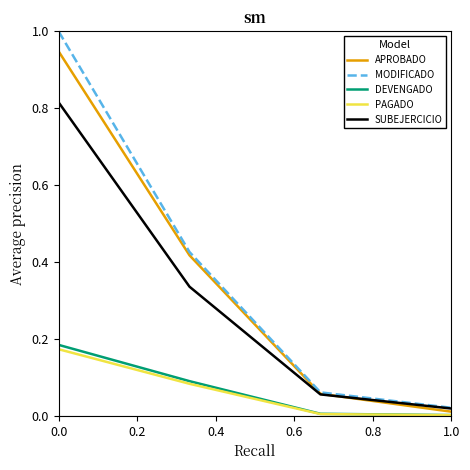

What is the greatest value displayed?

1.0